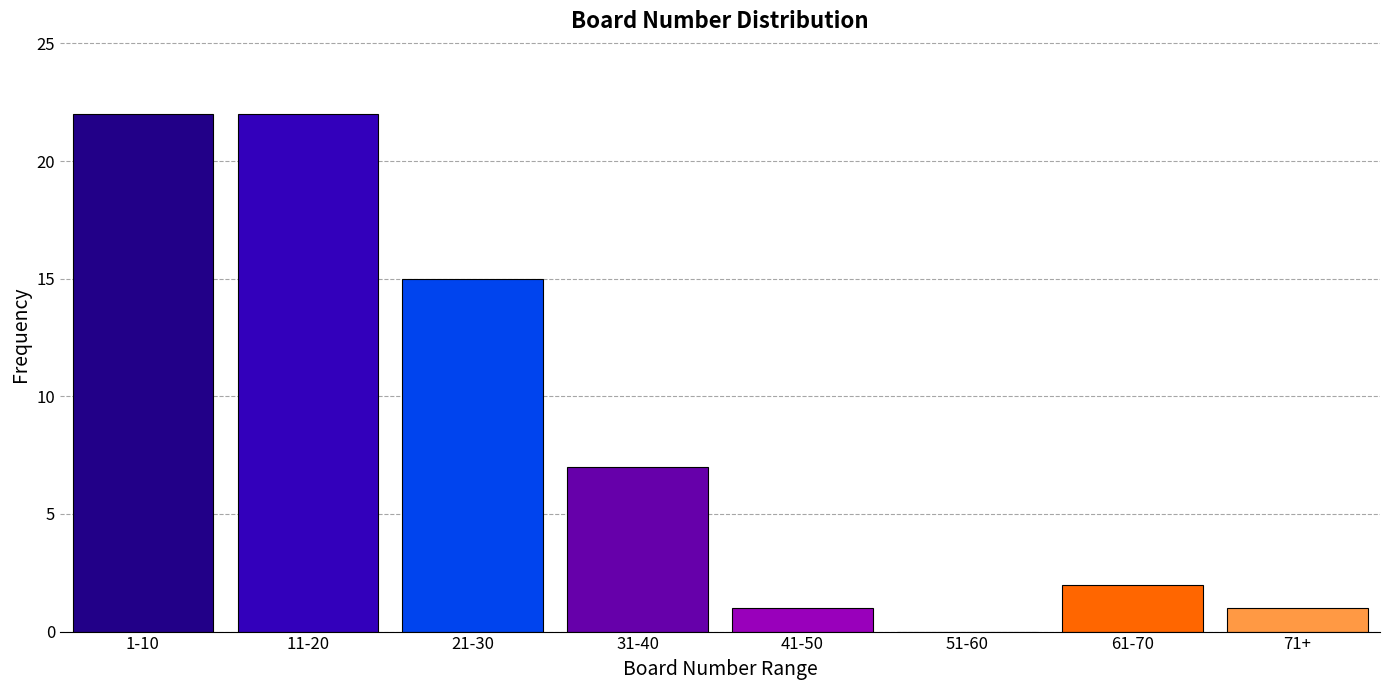

Reading left to right, extract all data points from this chart.

1-10=22	11-20=22	21-30=15	31-40=7	41-50=1	51-60=0	61-70=2	71+=1